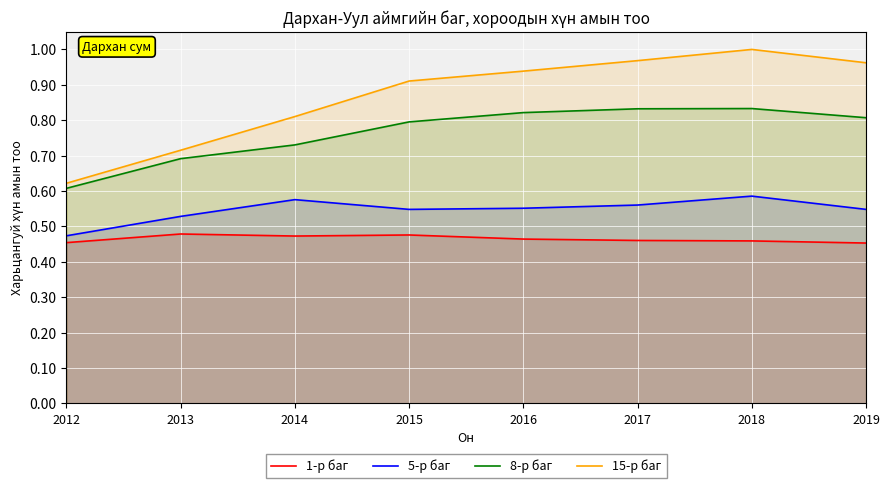

True or false: 8-р баг and 15-р баг cross at least once.

False